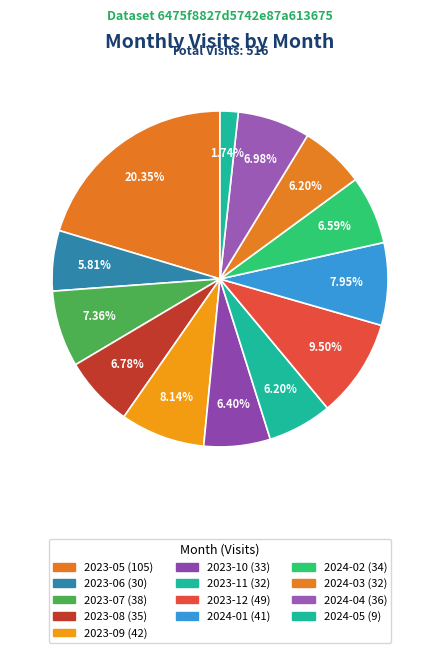

Rank the categories by value from lowest to highest.

2024-05, 2023-06, 2023-11, 2024-03, 2023-10, 2024-02, 2023-08, 2024-04, 2023-07, 2024-01, 2023-09, 2023-12, 2023-05